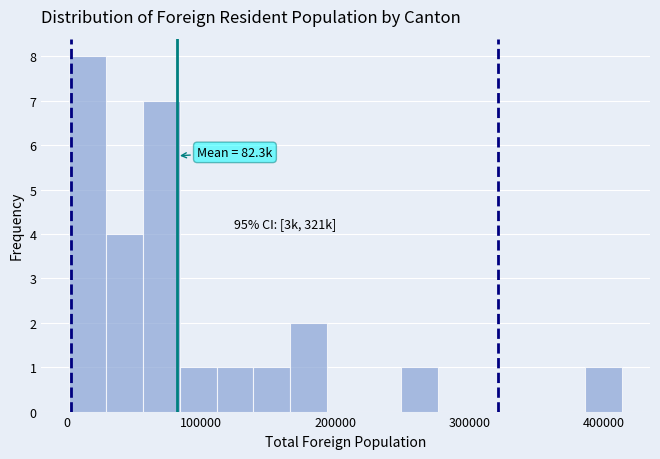

Read against the x-axis, roughly where is the centre of the tallest bar?

20000